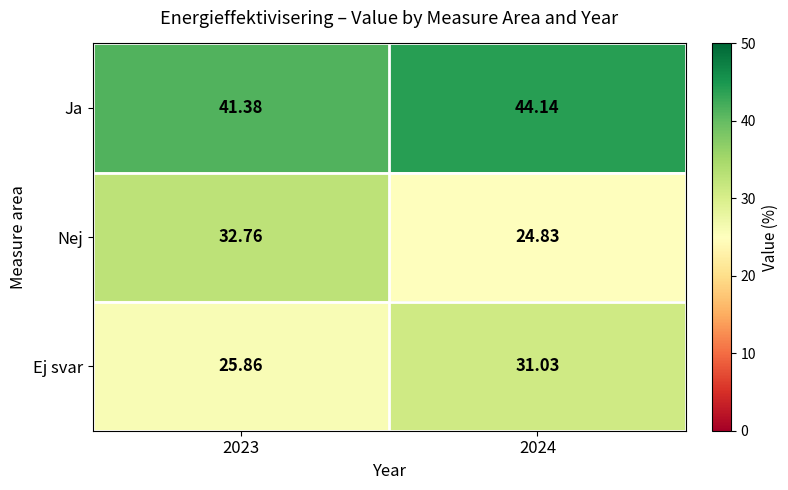

How many series are shown in this chart?

3